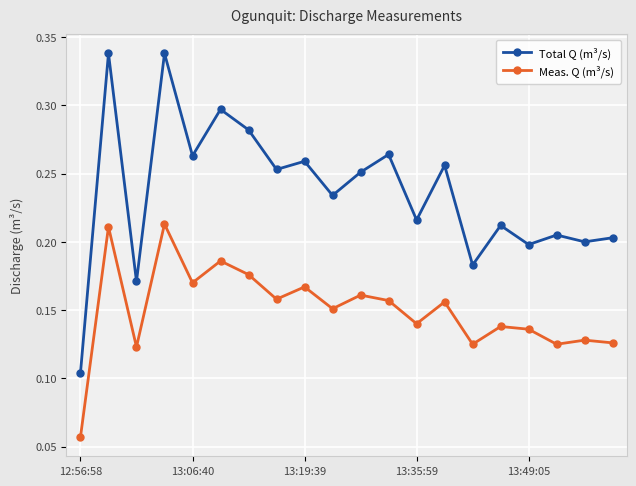

Is this an area chart (filled region under the line)?

No